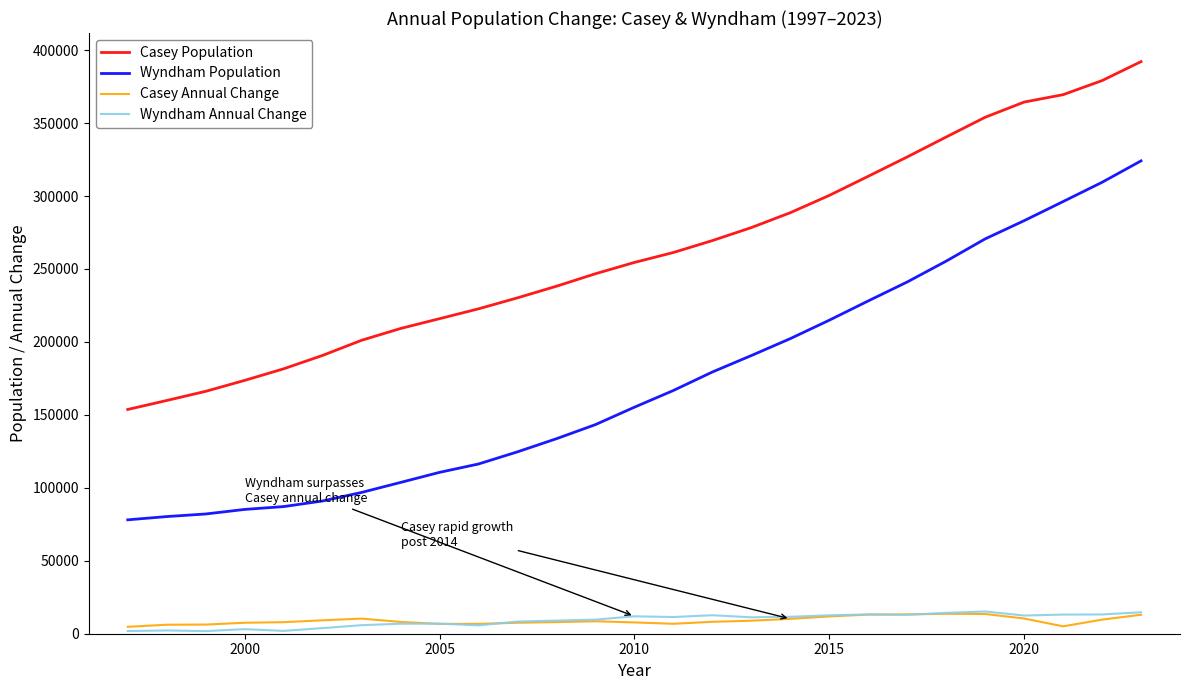

Which series has the largest total across all categories?

Casey Population